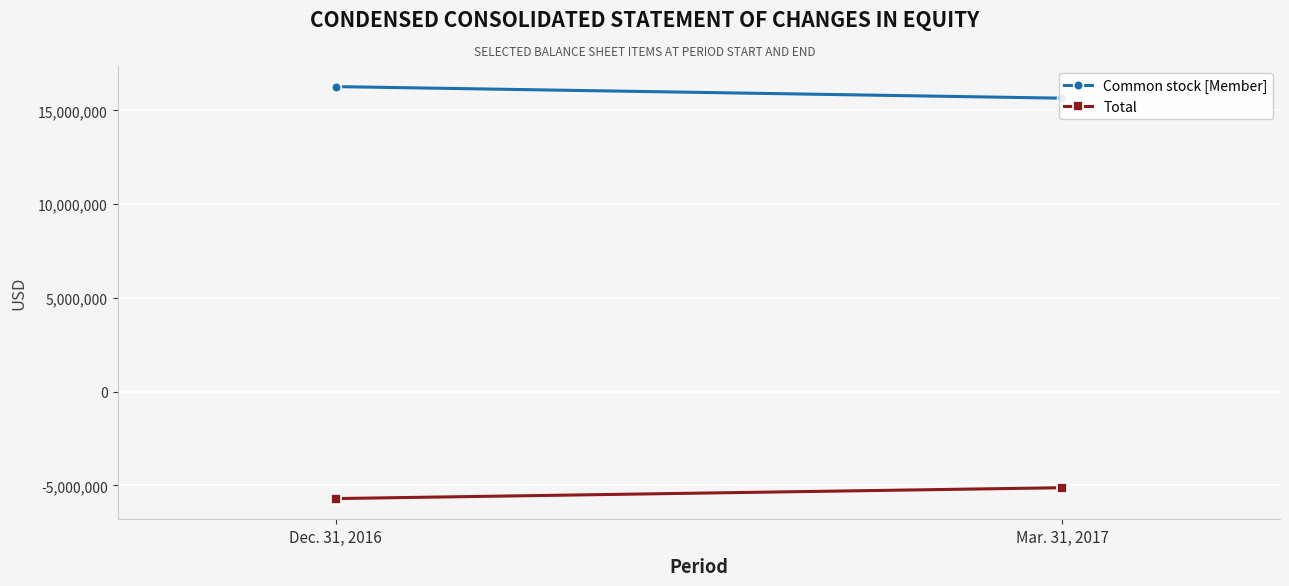

What is the label of the 1st point from the right?

Mar. 31, 2017